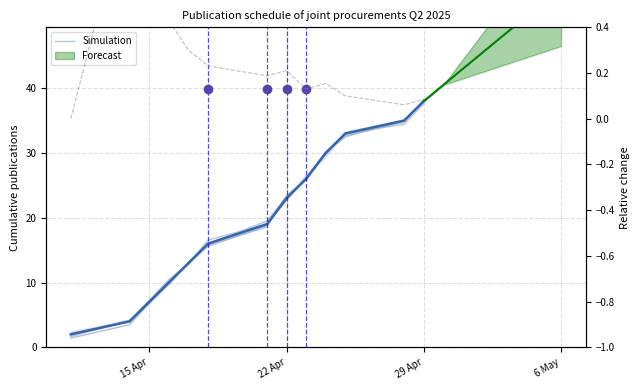

Reading left to right, what are all the values shown in this chart?

2.1	4.0	7.2	10.5	12.9	15.9	19.5	23.2	25.9	30.2	32.9	34.9	38.1